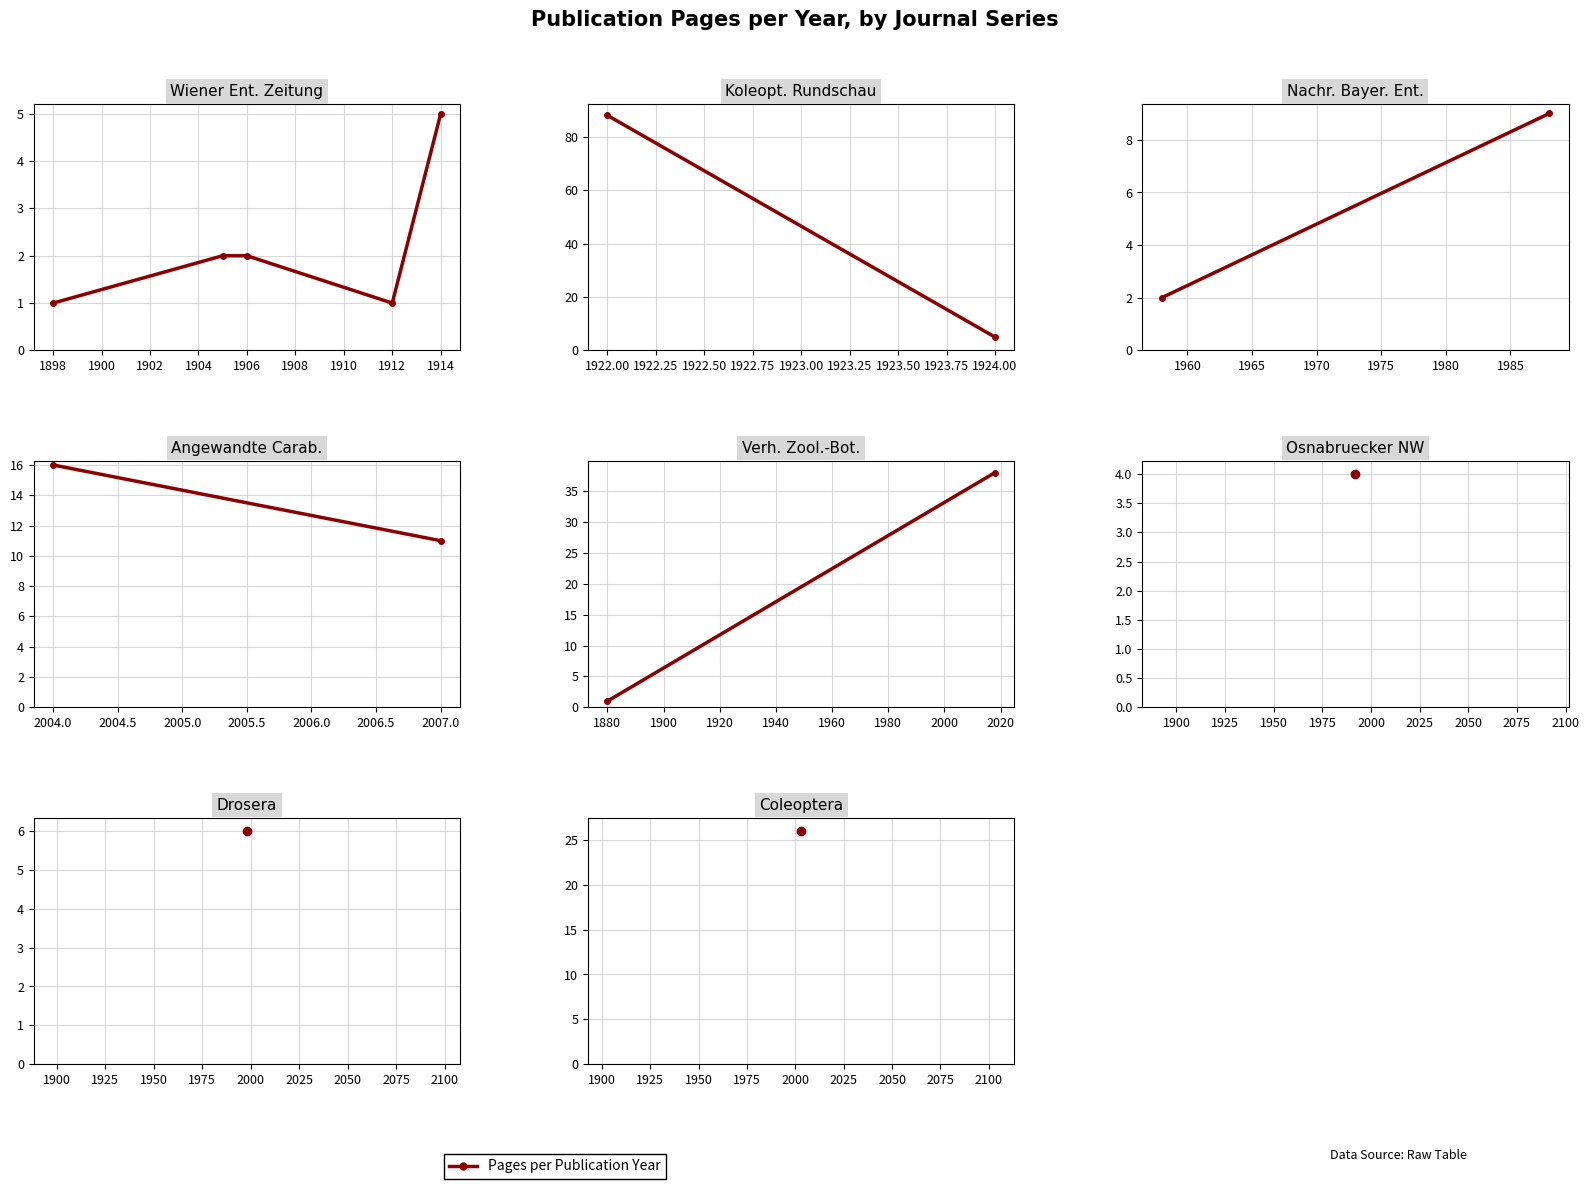

What is the value of the 3rd point from the left?

2